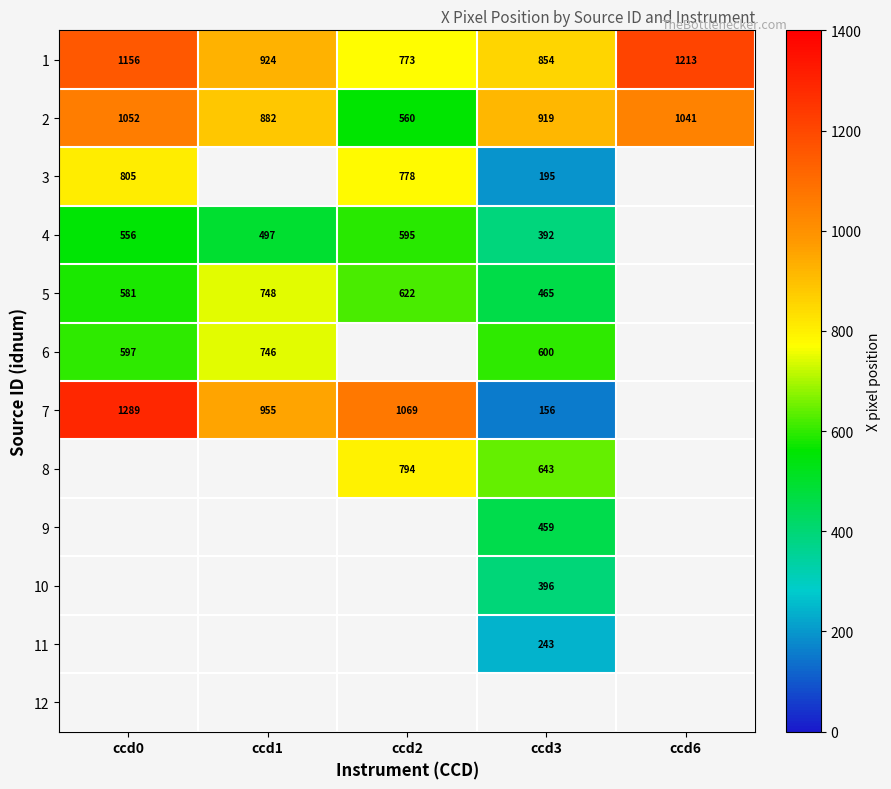

What is the greatest value displayed?

1288.8